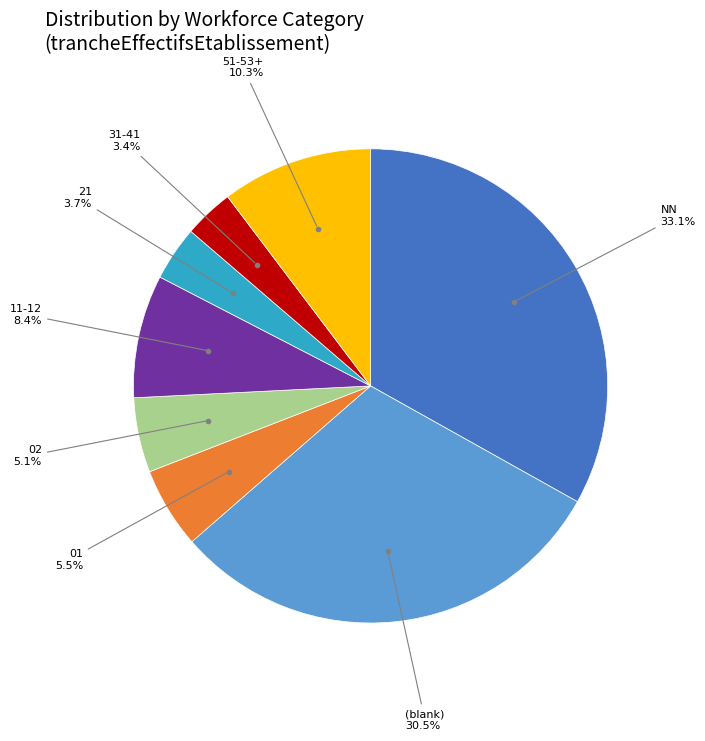

To the nearest percent, what is the difference between the largest and smallest slice percentages?

30%